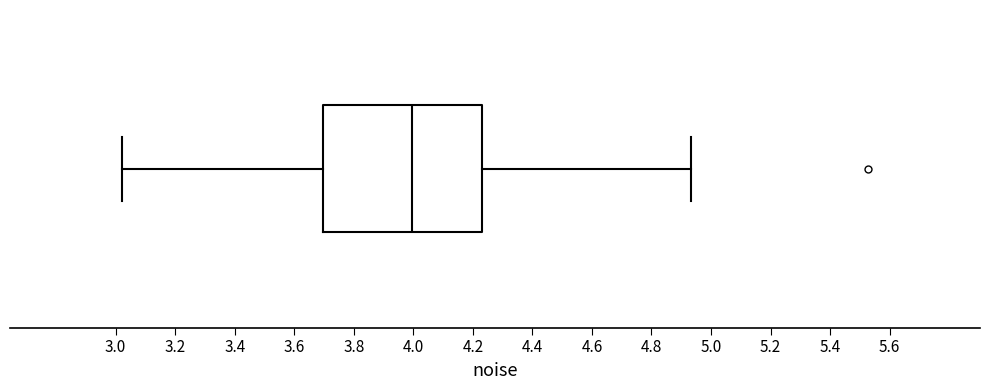

Read this box plot against the x-axis: the position of the median line, the range covered by the box, and the ends of both whiskers. The values are not printed on the chart, so give them approximately, as read against the axis.

median 4.00, box 3.70 to 4.22, whiskers 3.02 to 4.94